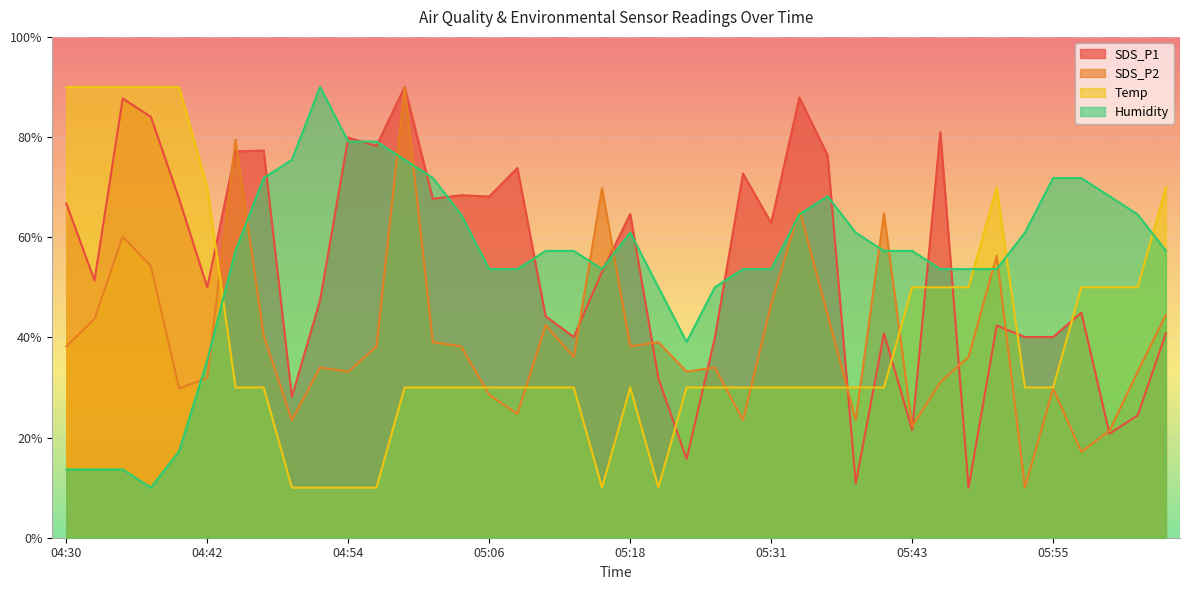

The SDS_P2 series shows 70.0 at 05:36. True or false?

False